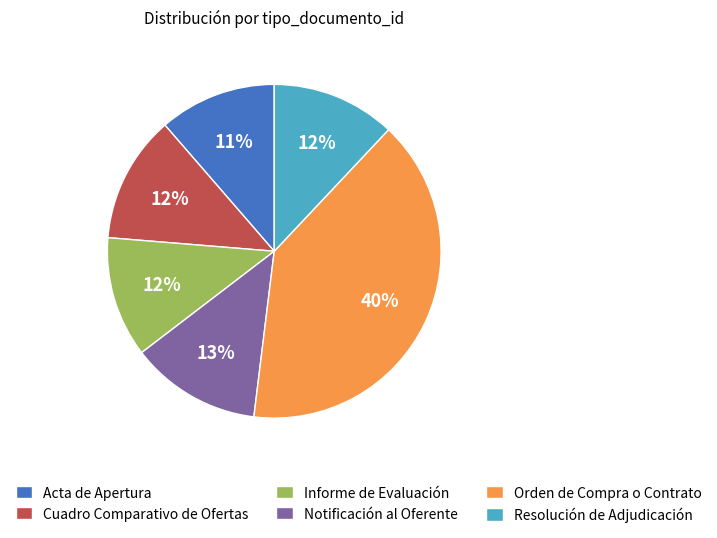

What is the ratio of the value at Acta de Apertura to the value at Orden de Compra o Contrato?

0.3